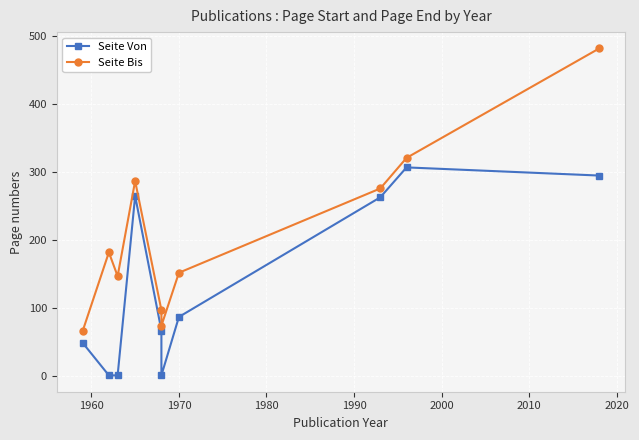

How many values in the Seite Bis series exceed 182?

4